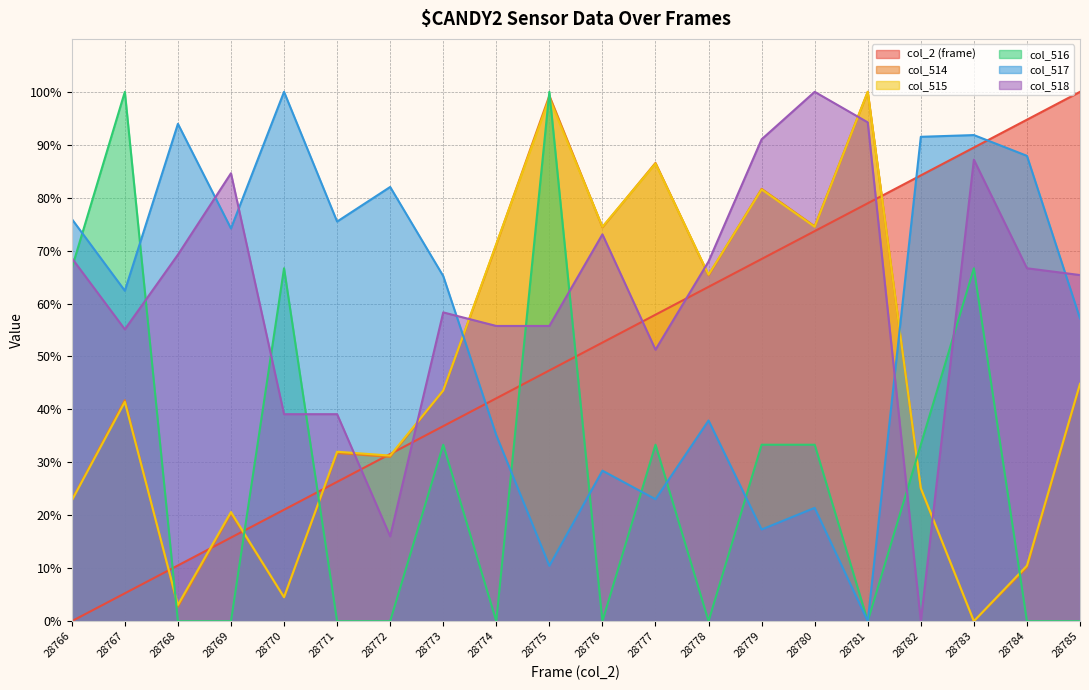

Which series has the largest range (max minus min)?

col_517